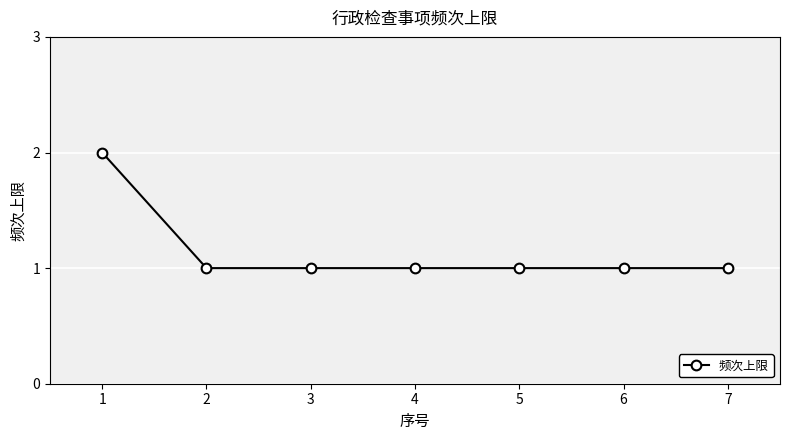

Reading left to right, transcribe all the data shown in this chart.

2	1	1	1	1	1	1